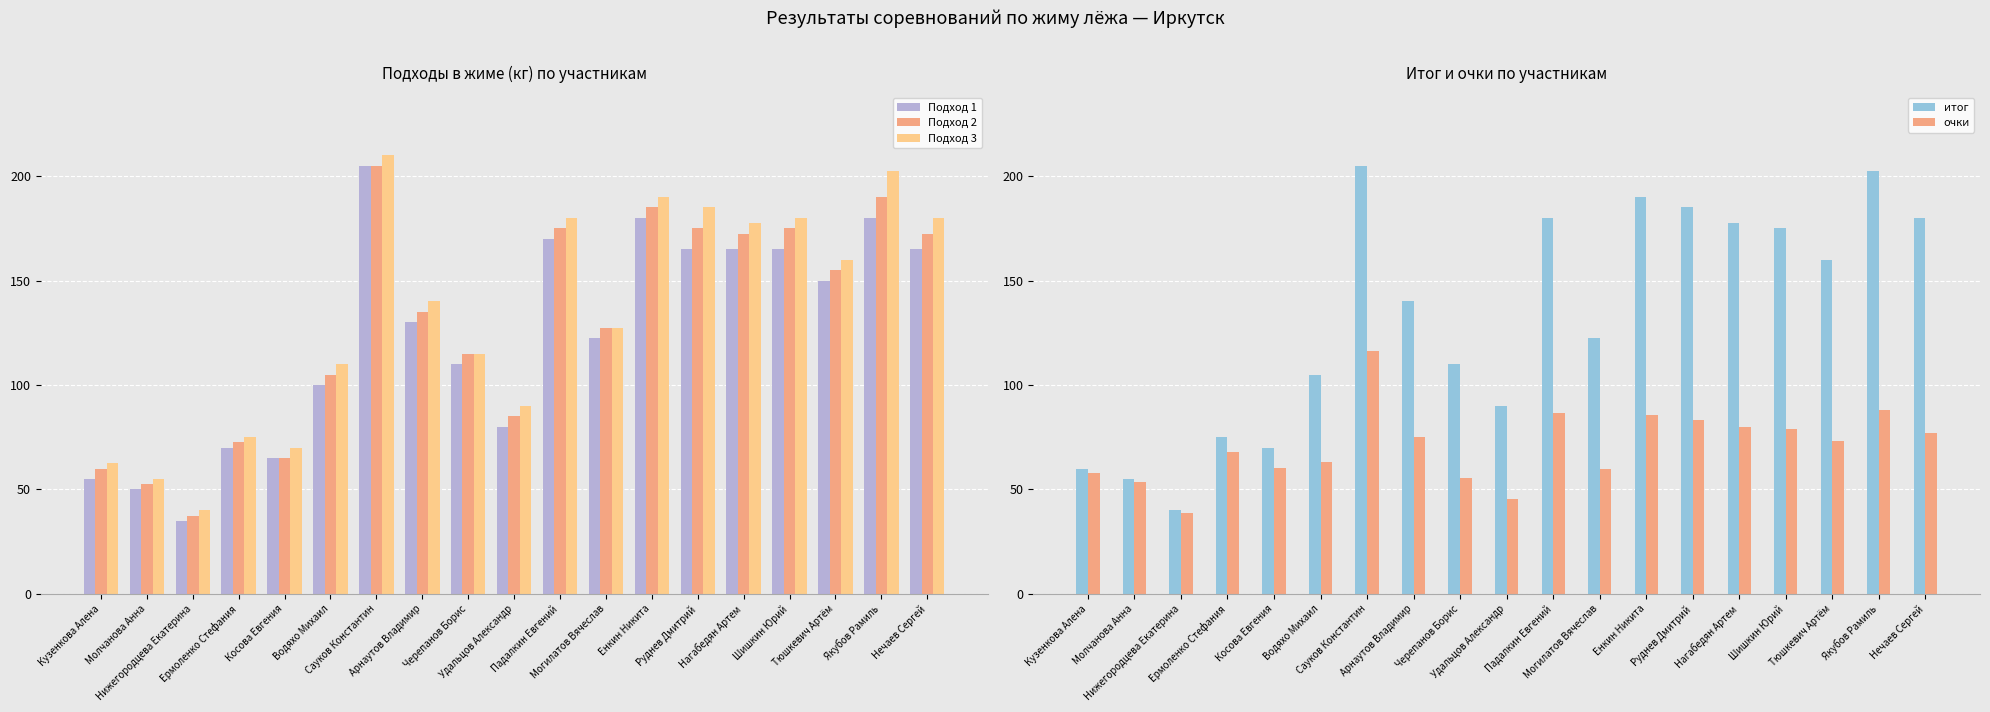

What are all the series names shown in the legend?

Подход 1, Подход 2, Подход 3, итог, очки